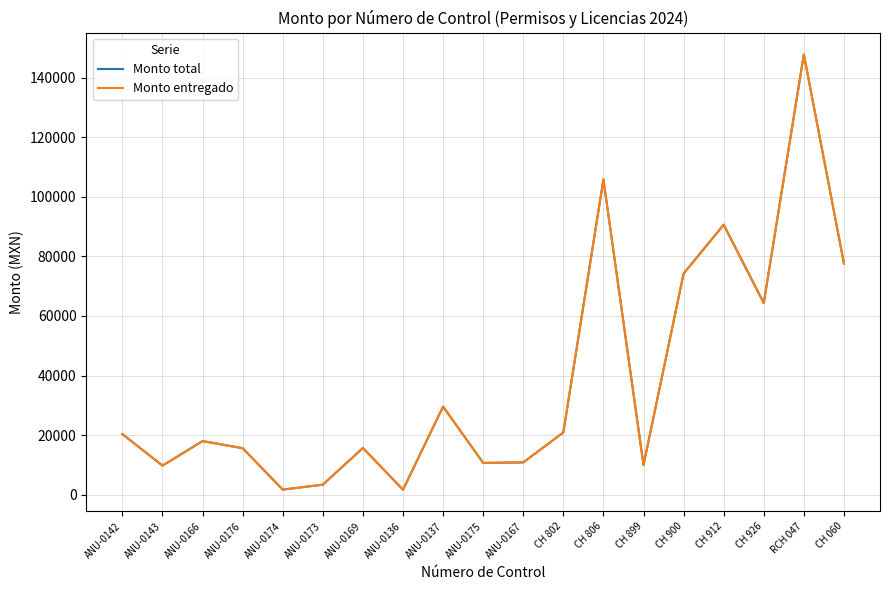

What is the total value across all series at ANU-0176?

31241.0